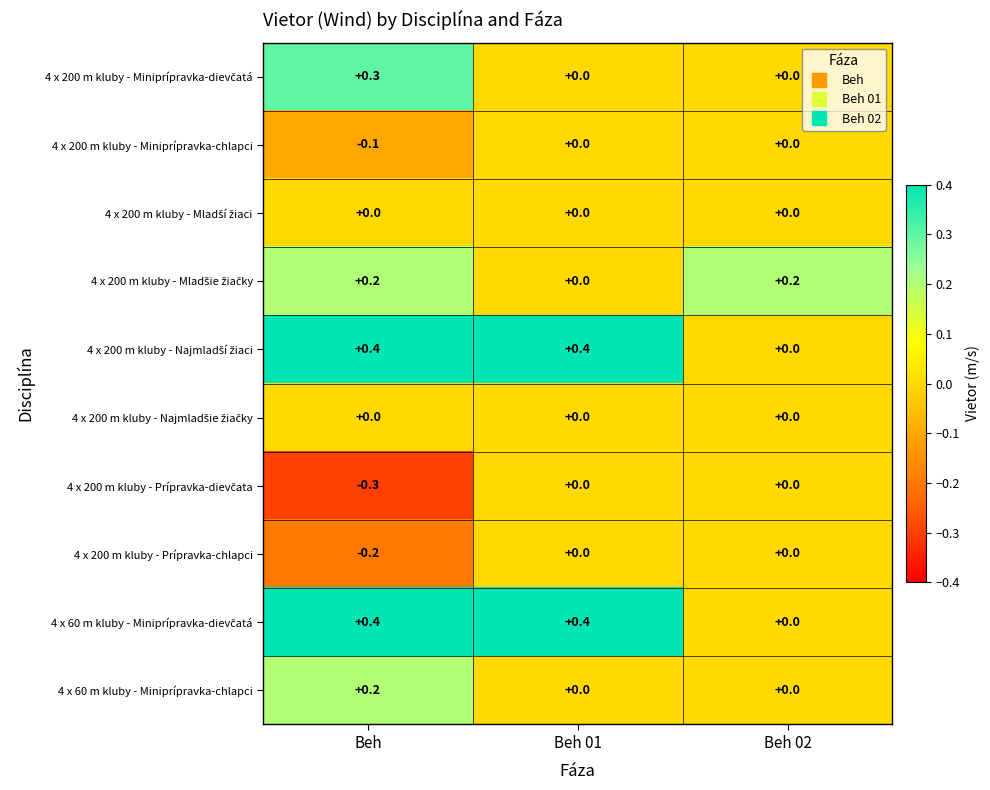

What is the difference between the highest and lowest values at Beh 01?

0.4